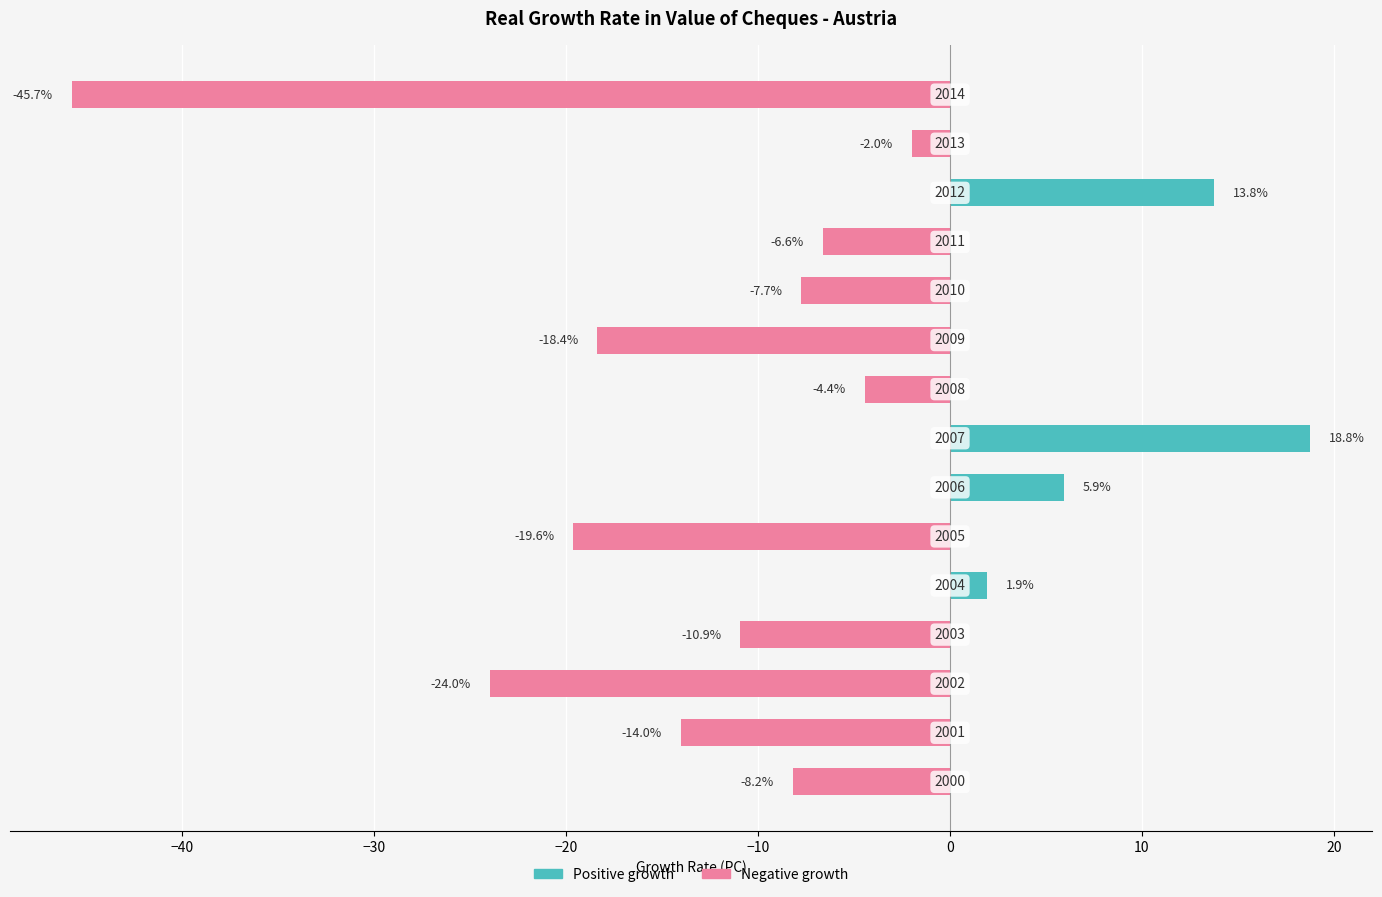

How many negative values are there?

11